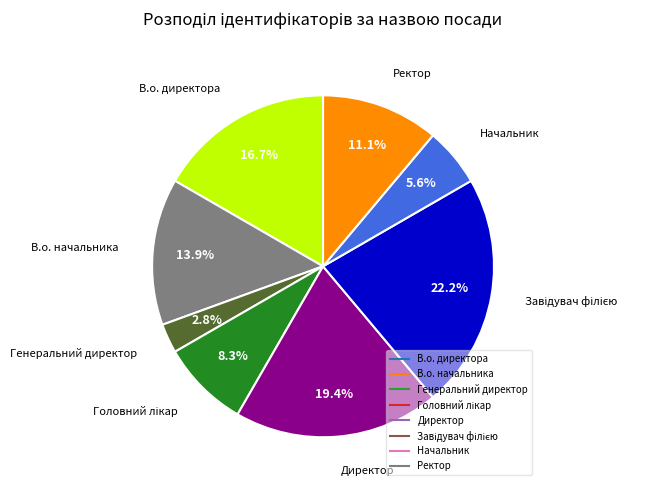

Is there any slice that represents more than half of the pie?

No